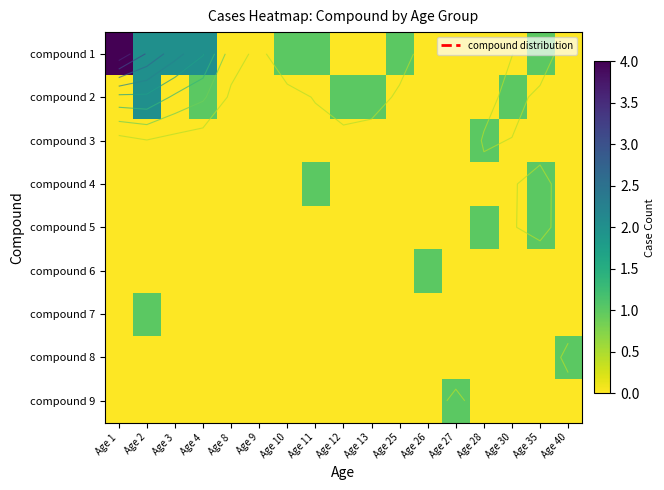

The compound 9 series shows 0 at Age 1. True or false?

True